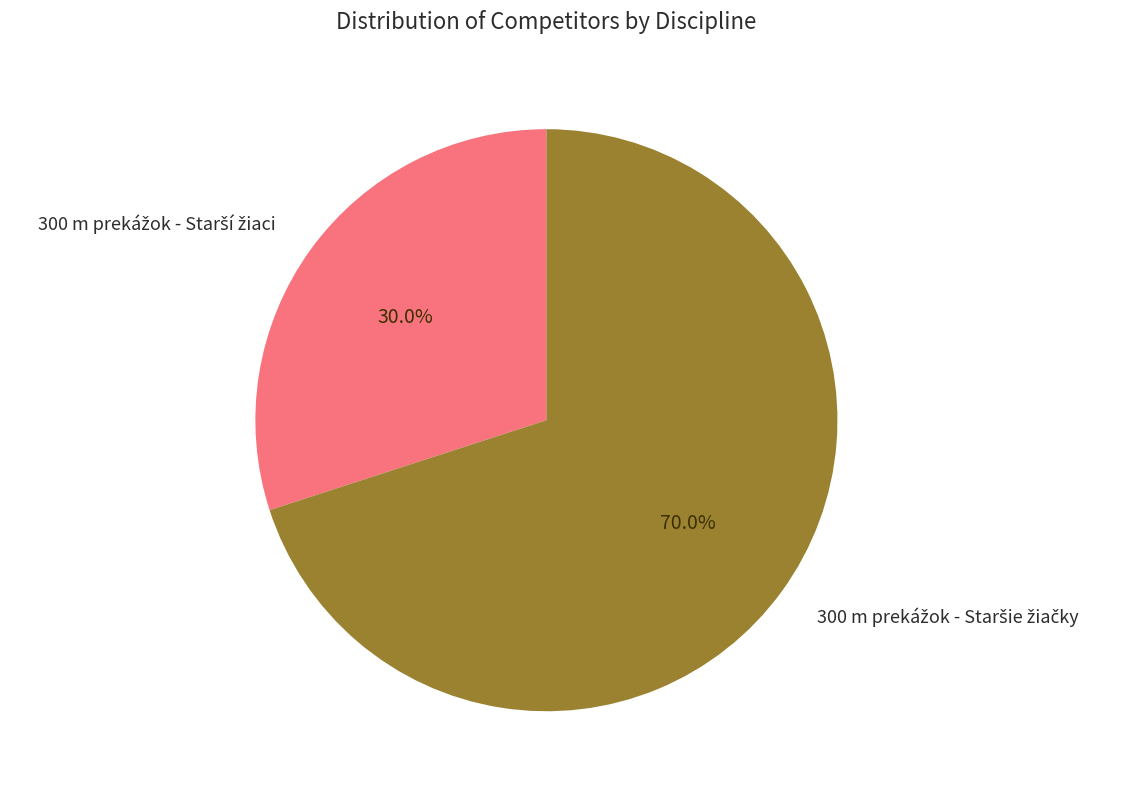

Does any single category account for the majority?

Yes